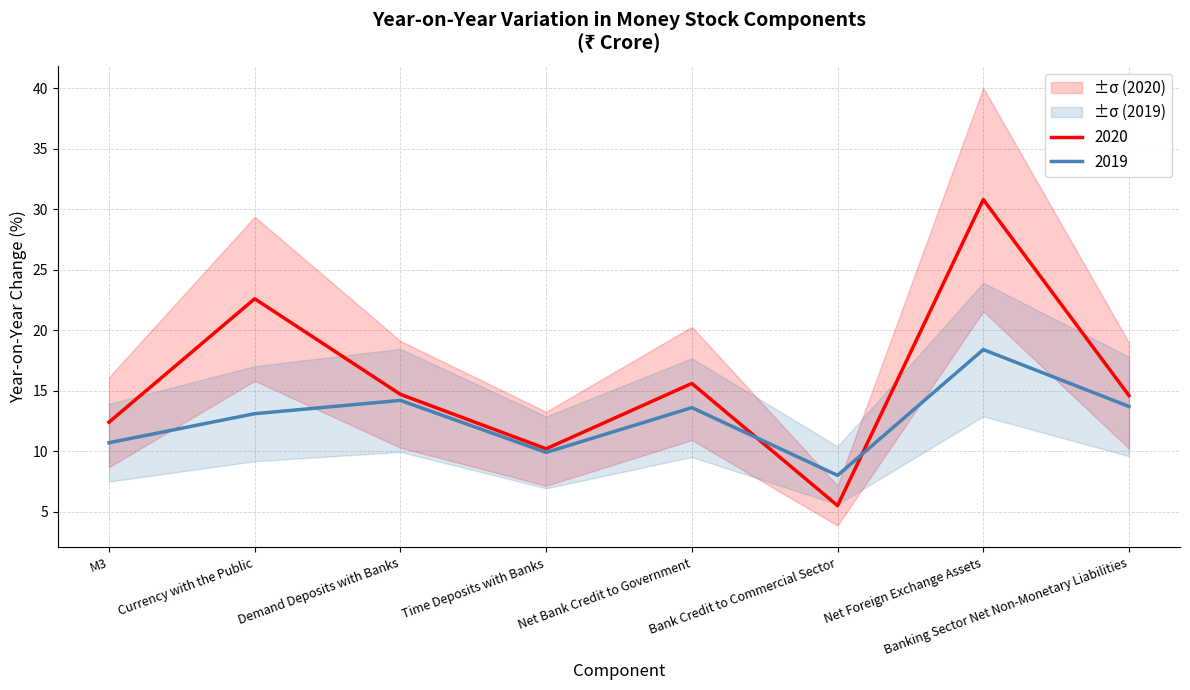

True or false: Year-on-Year 2020 Pct and Year-on-Year 2019 Pct intersect in this chart.

True